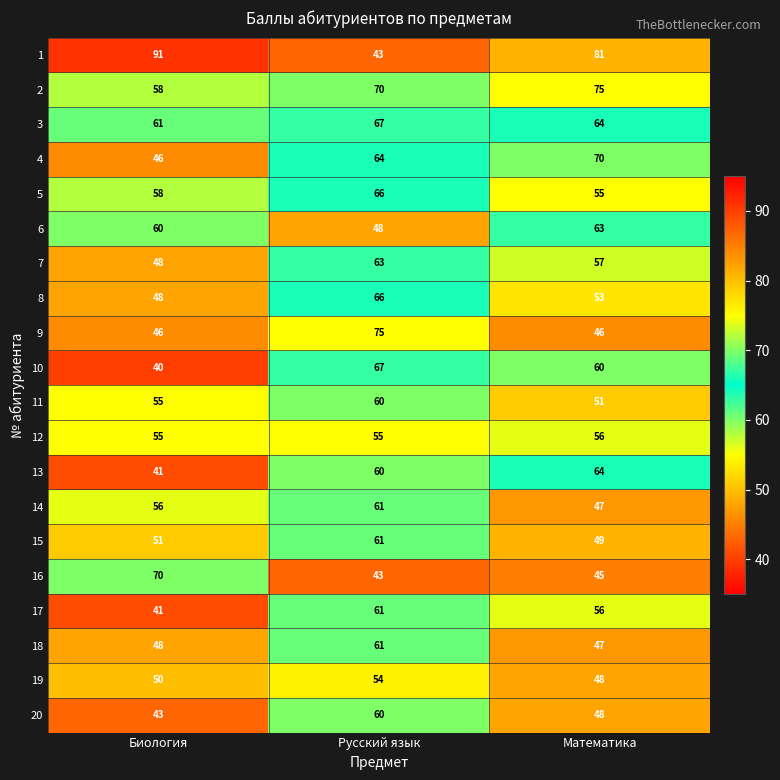

The 12 series shows 88 at Математика. True or false?

False